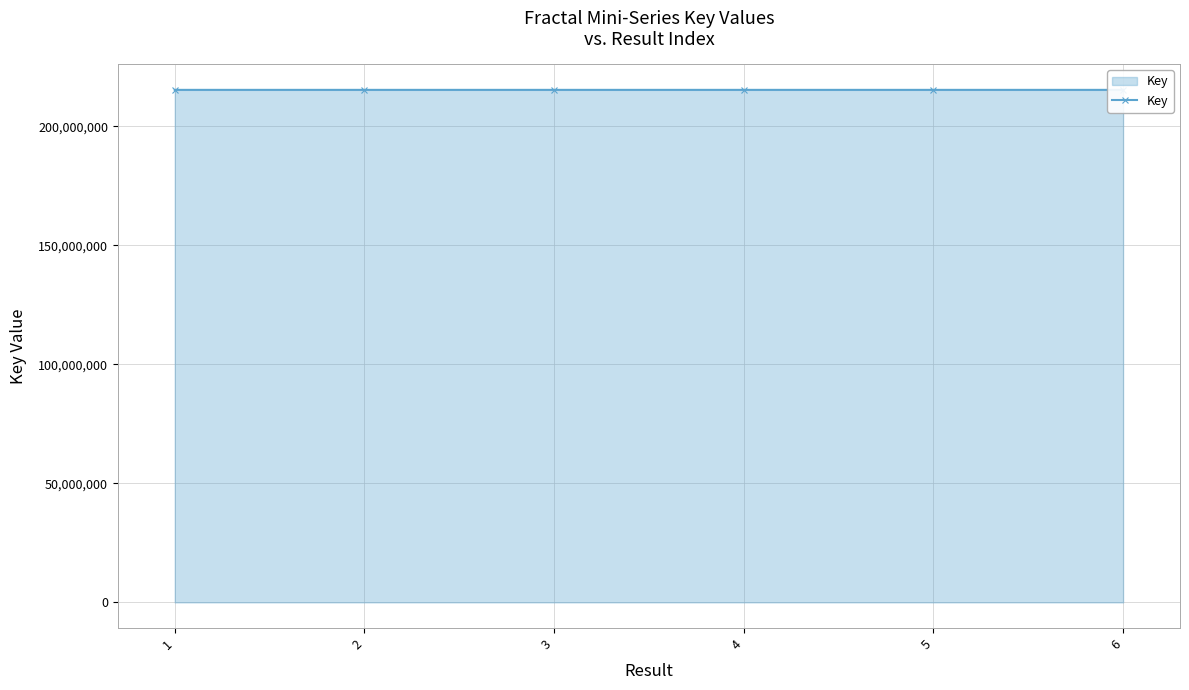

What is the value of the 4th point from the left?

215380679